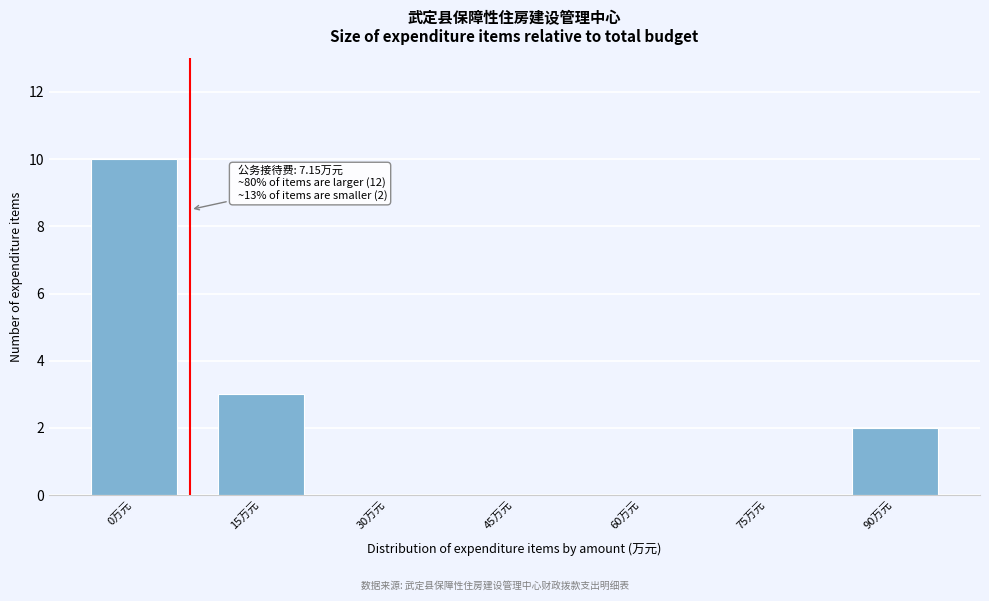

Reading left to right, what are all the values shown in this chart?

0万元=10	15万元=3	30万元=0	45万元=0	60万元=0	75万元=0	90万元=2